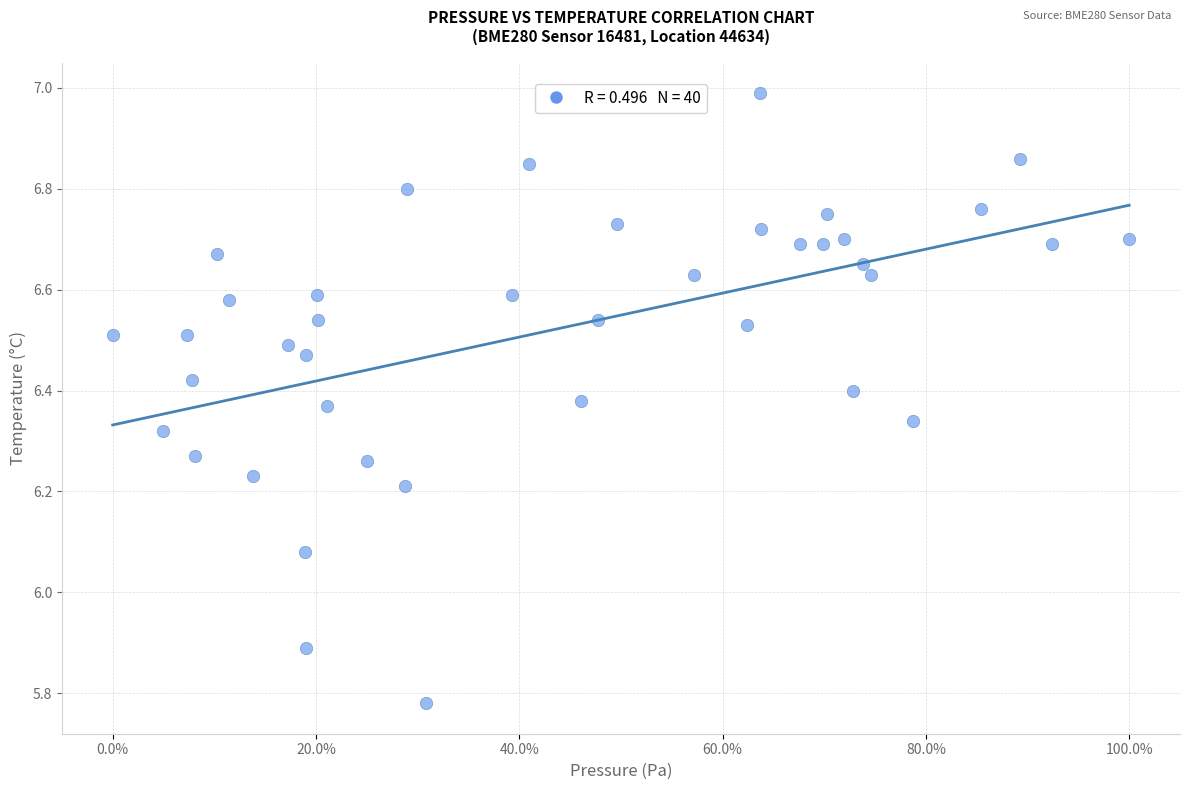

What is the range of Y values (max minus min)?

1.2